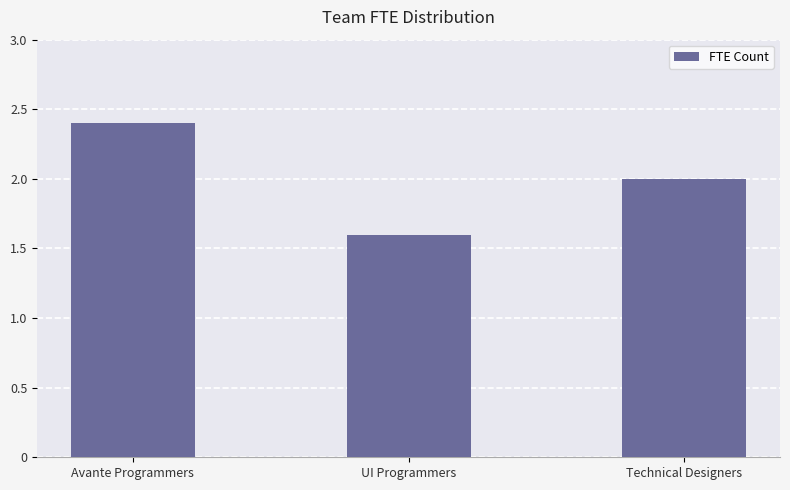

True or false: the data shows 1.6 at UI Programmers.

True